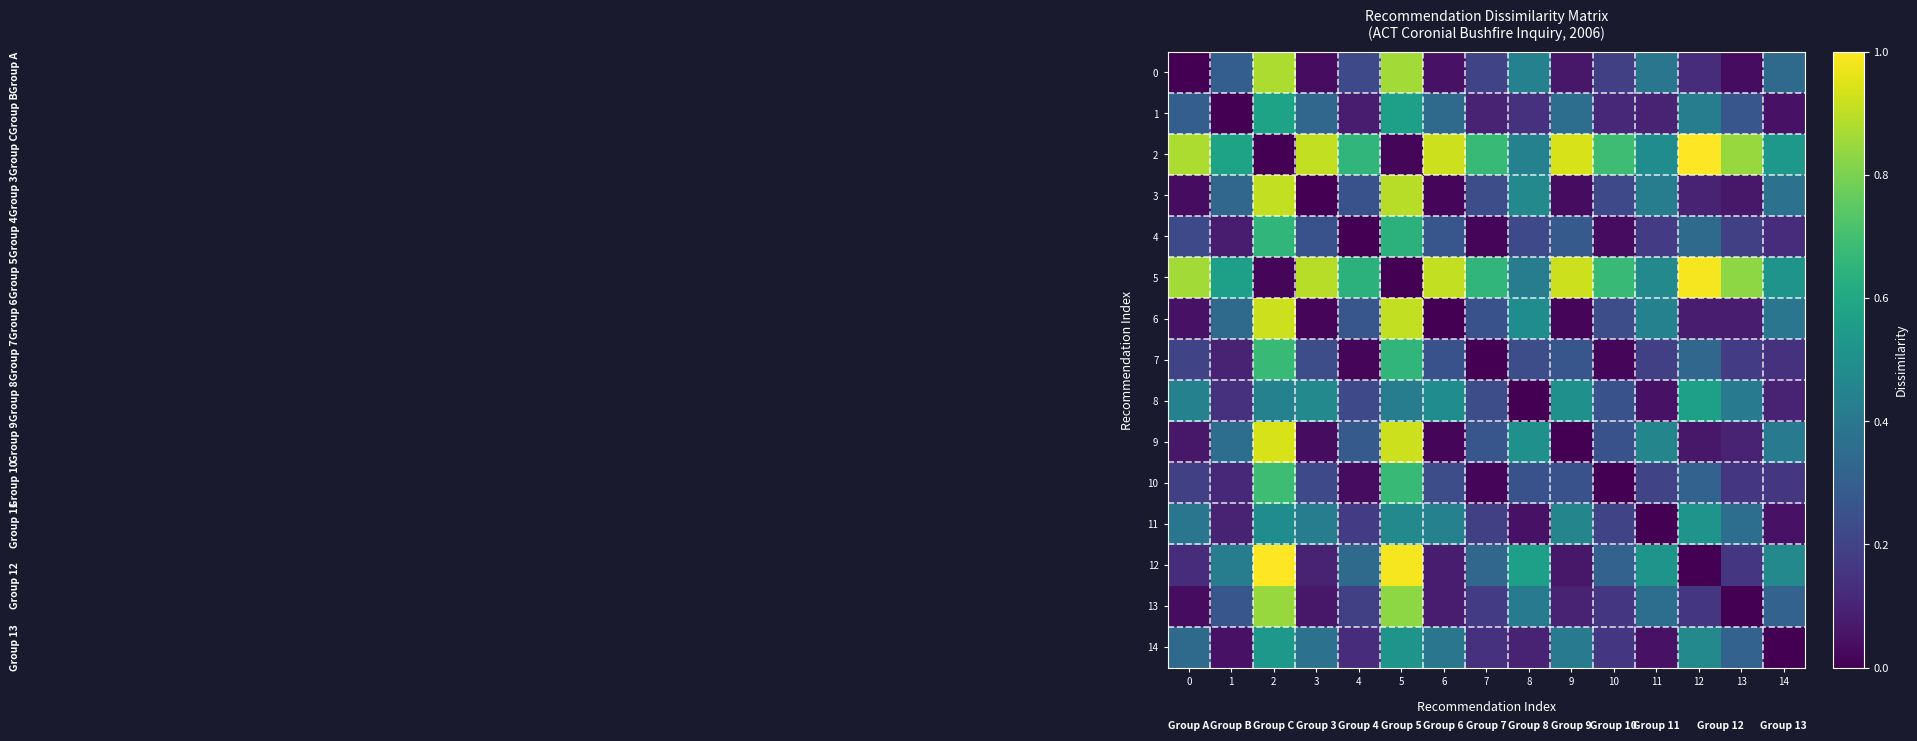

What is the spread (max minus min) of values at 4?

0.7